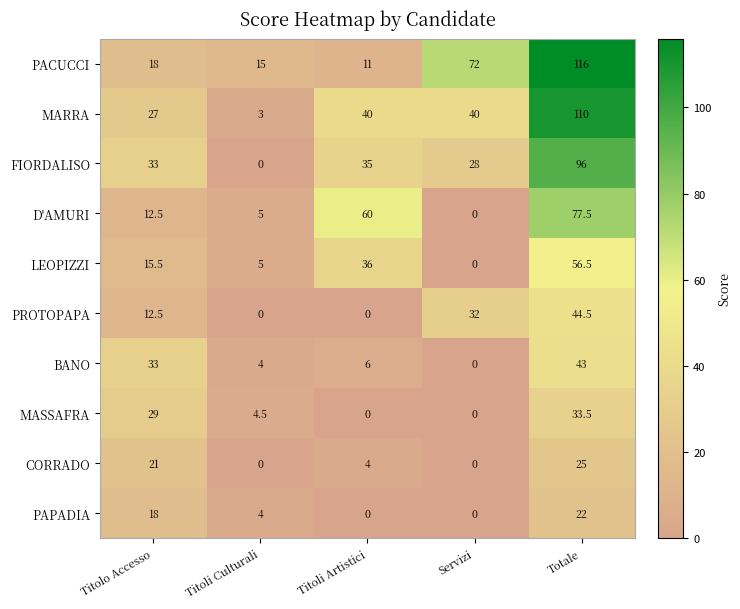

At which category does the chart reach its peak across all series?

Totale